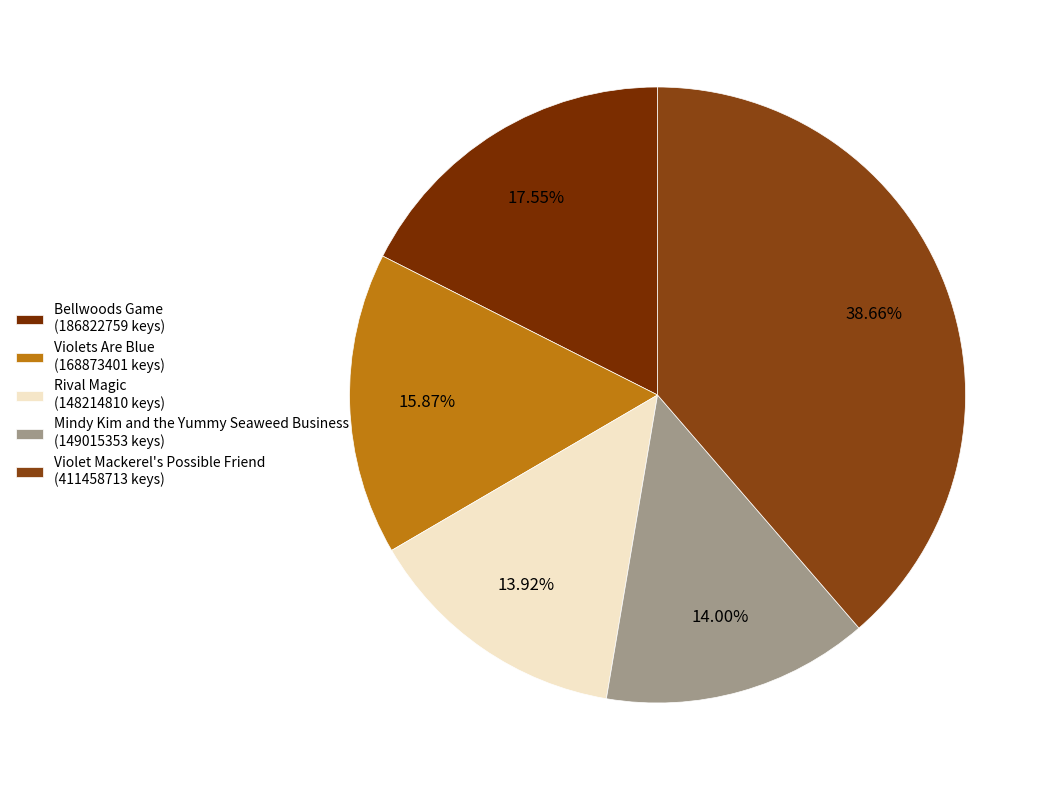

Does Rival Magic account for over 50% of the chart?

No